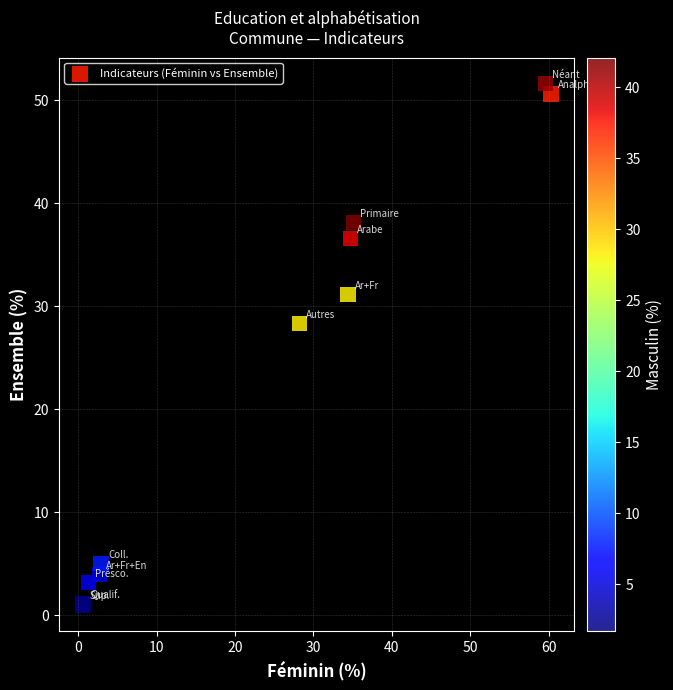

What Y value in the scatter plot is closest to 26?

28.3